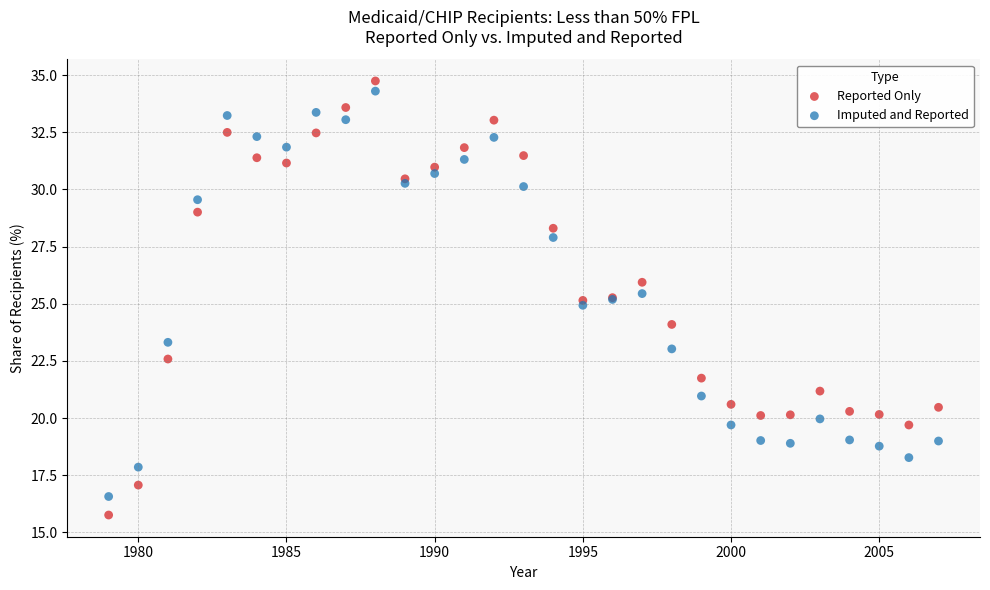

Which series has the widest spread of Y values?

Reported Only